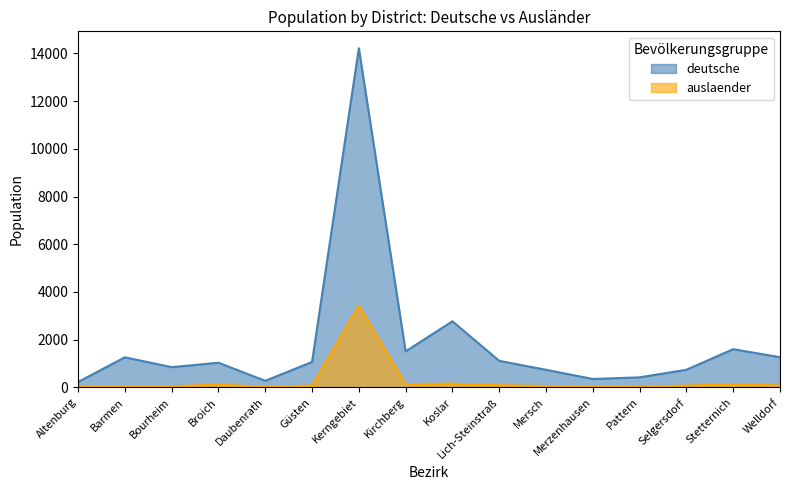

Rank the series at Kirchberg from lowest to highest value.

auslaender, deutsche